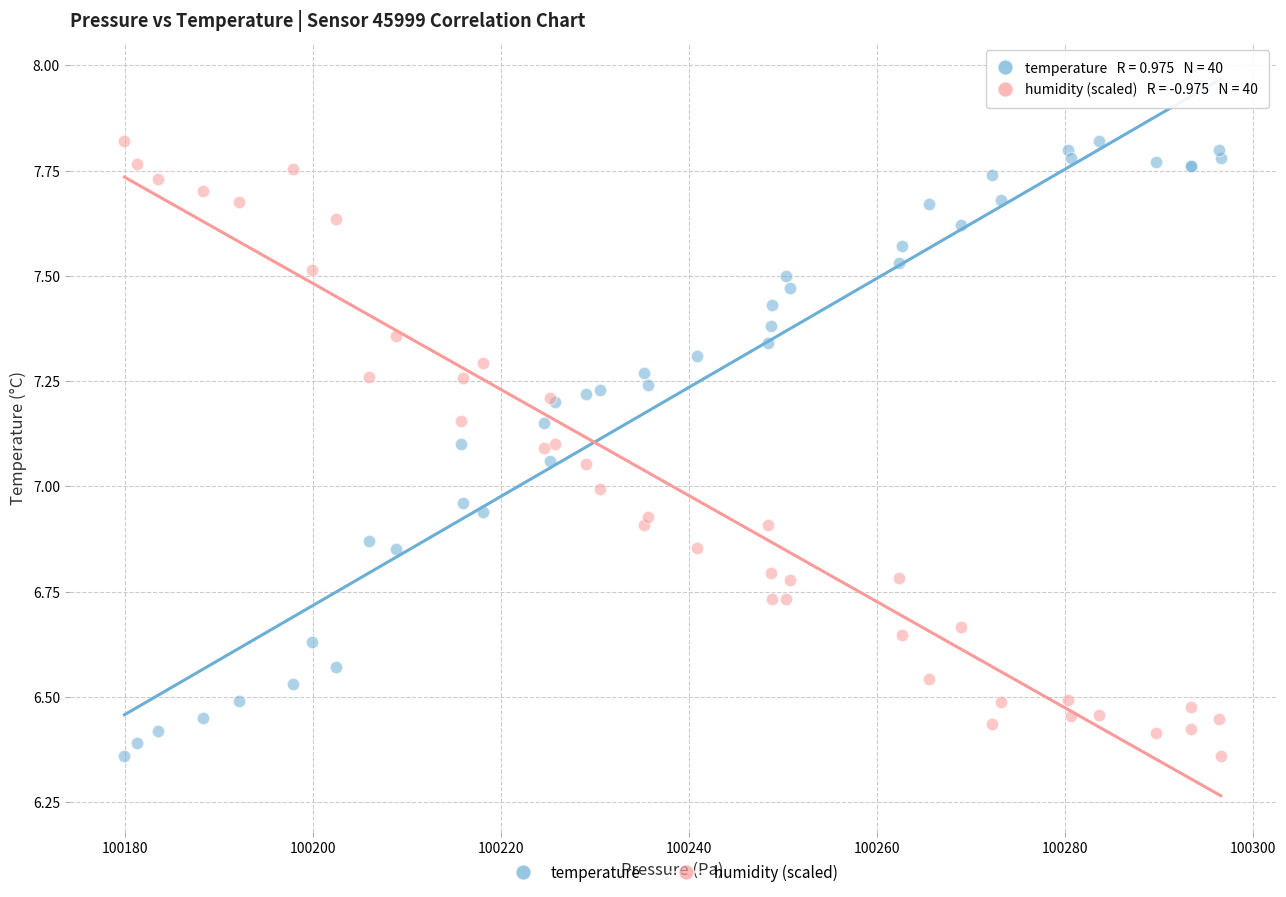

What is the X range (max minus min) for the scatter plot?

116.6